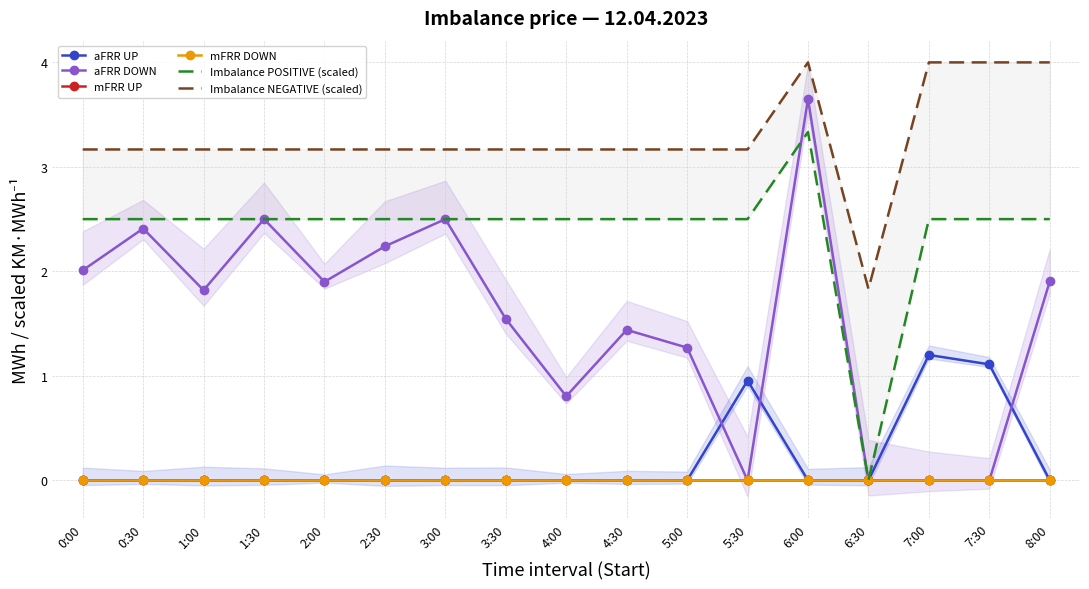

What is the spread (max minus min) of values at 4:00?

3.2